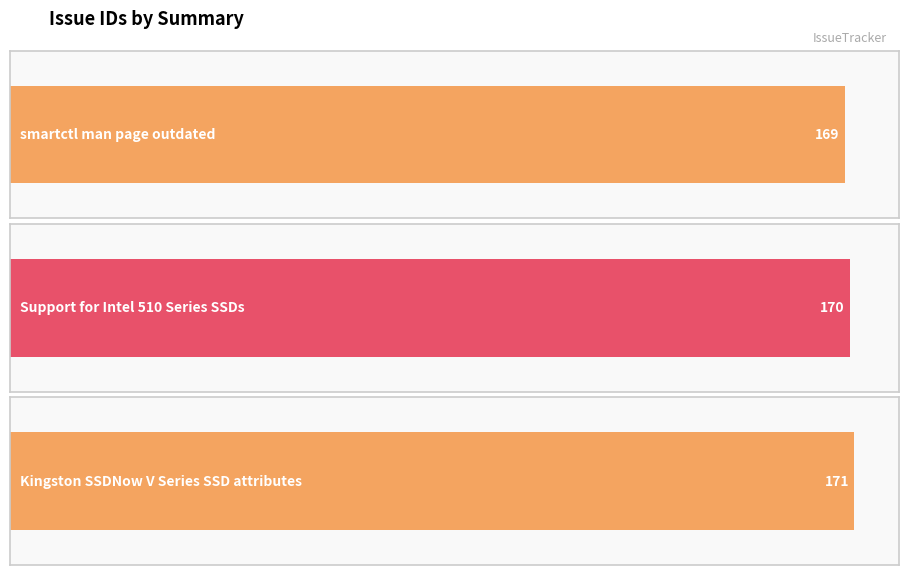

What value does the data have at Support for Intel 510 Series SSDs?

170